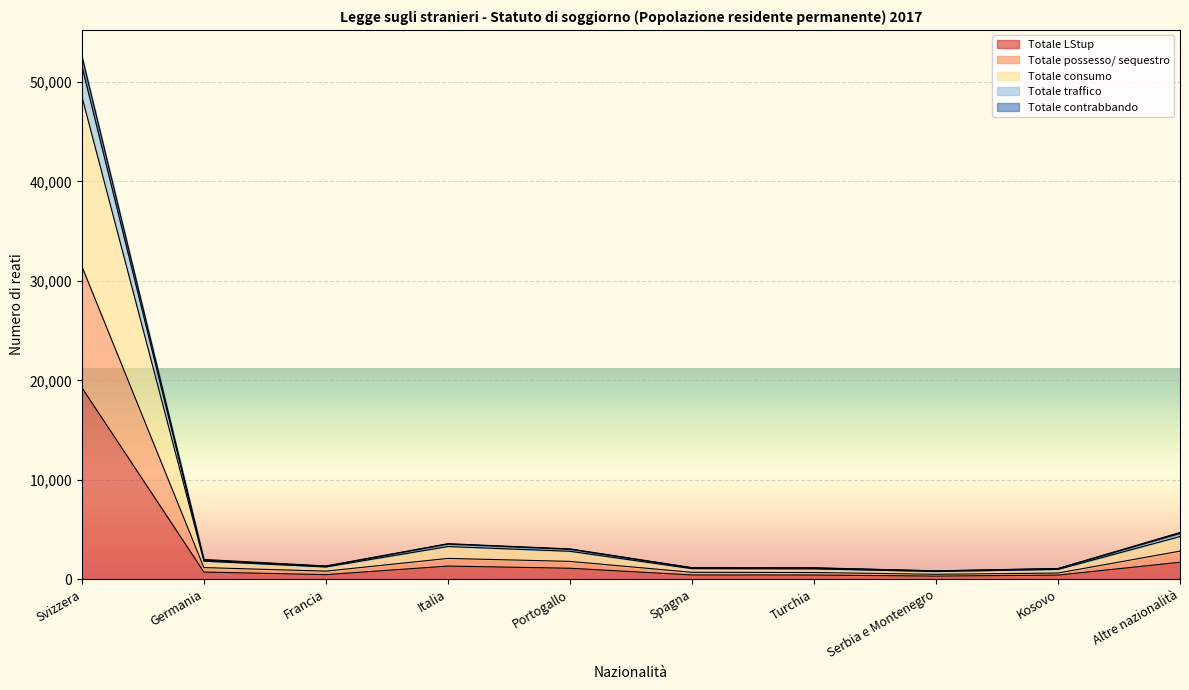

What is the label of the 4th point from the left?

Italia